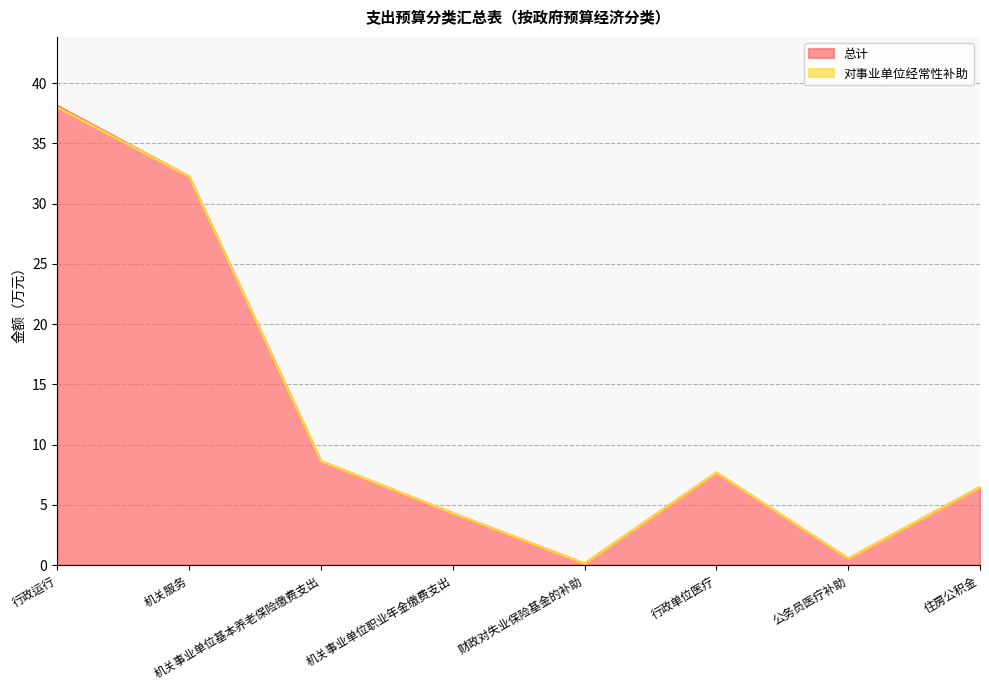

True or false: 总计 has more than 1 interior local peaks.

False